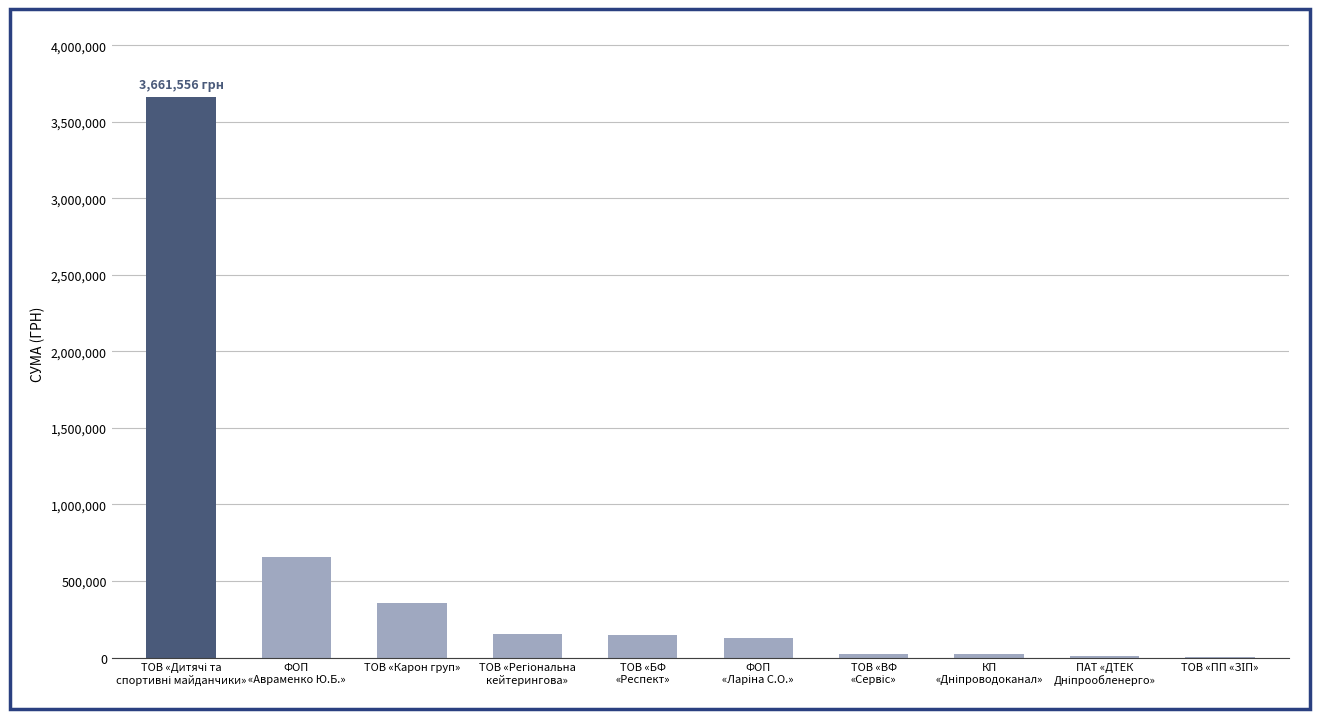

Does the chart contain stacked bars?

No